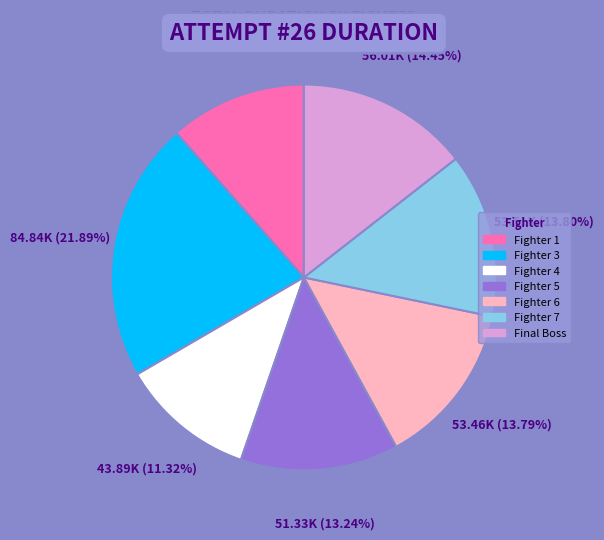

Is there a majority slice in this chart?

No